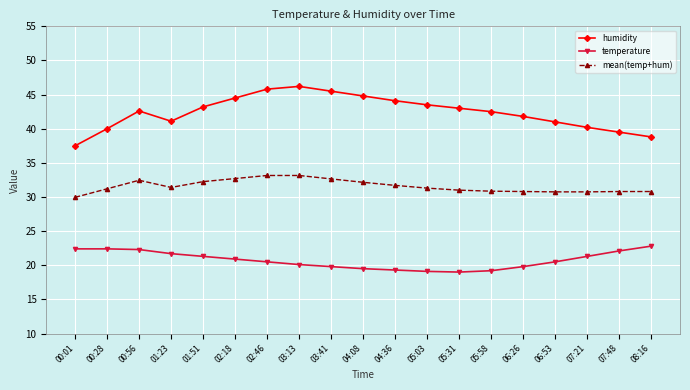

What are all the series names shown in the legend?

humidity, temperature, mean(temp+hum)